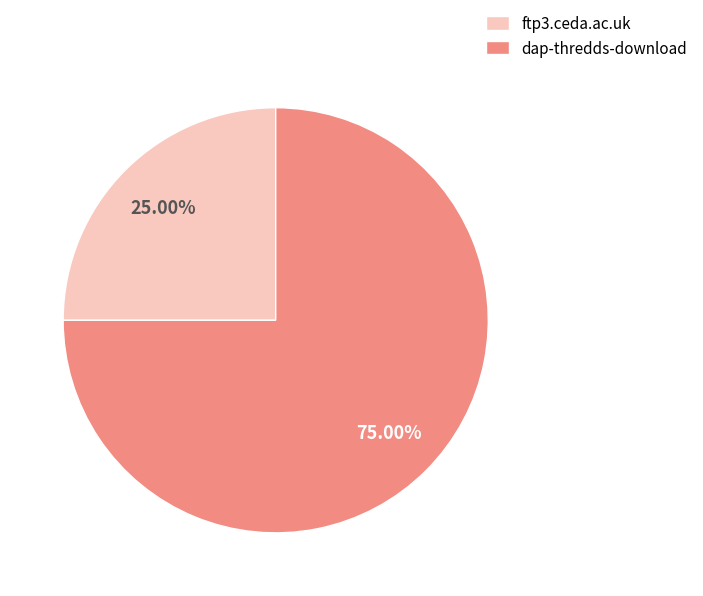

Approximately how many times larger is the value at dap-thredds-download compared to ftp3.ceda.ac.uk?

3.0